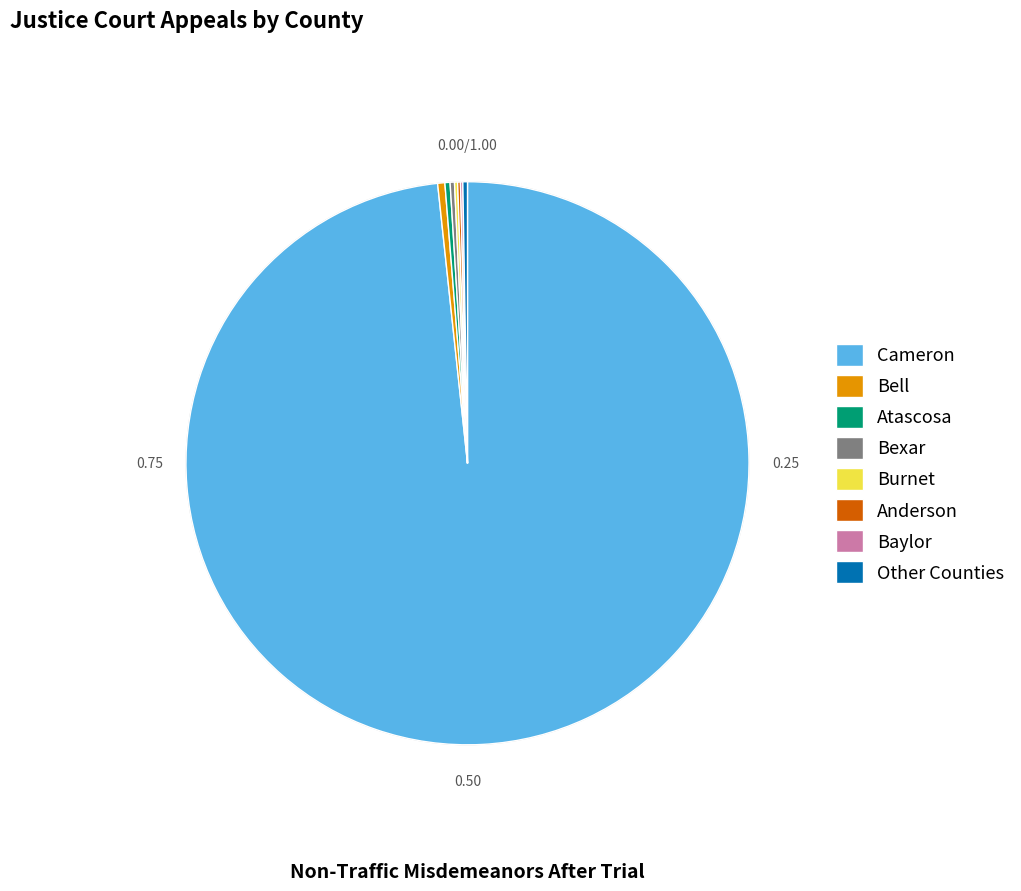

The Bell slice represents 15% of the pie. True or false?

False